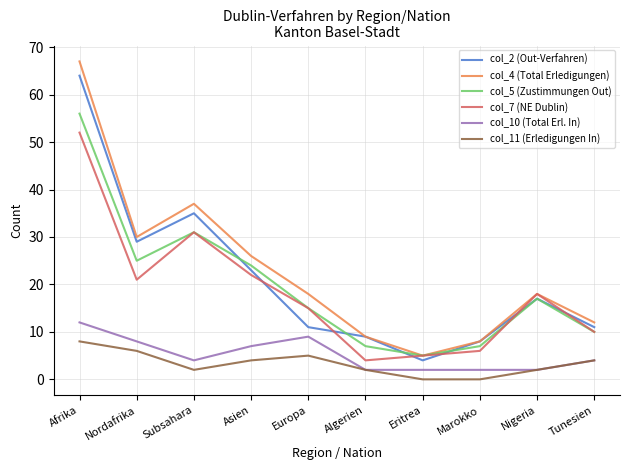

True or false: col_4 (Total Erledigungen) has a value of 8 at Marokko.

True